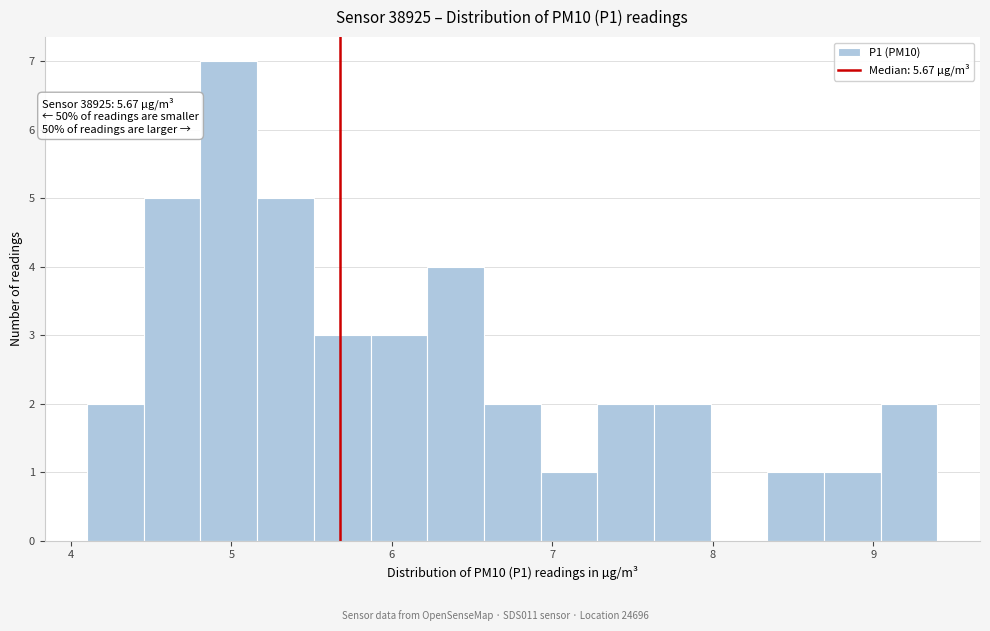

Read against the x-axis, roughly where is the centre of the tallest bar?

5.0